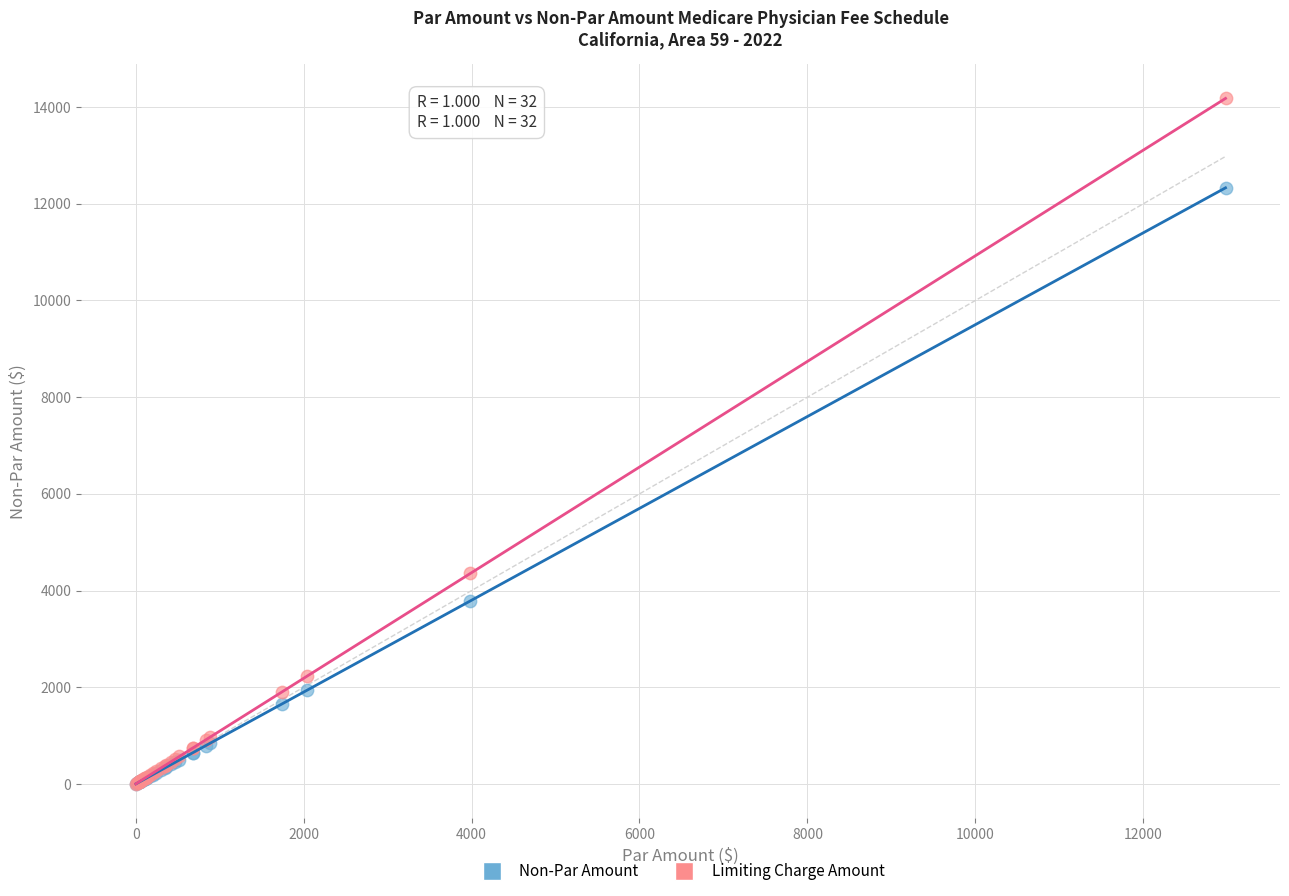

In the Limiting Charge Amount series, what Y value is closest to 7090?

4354.7